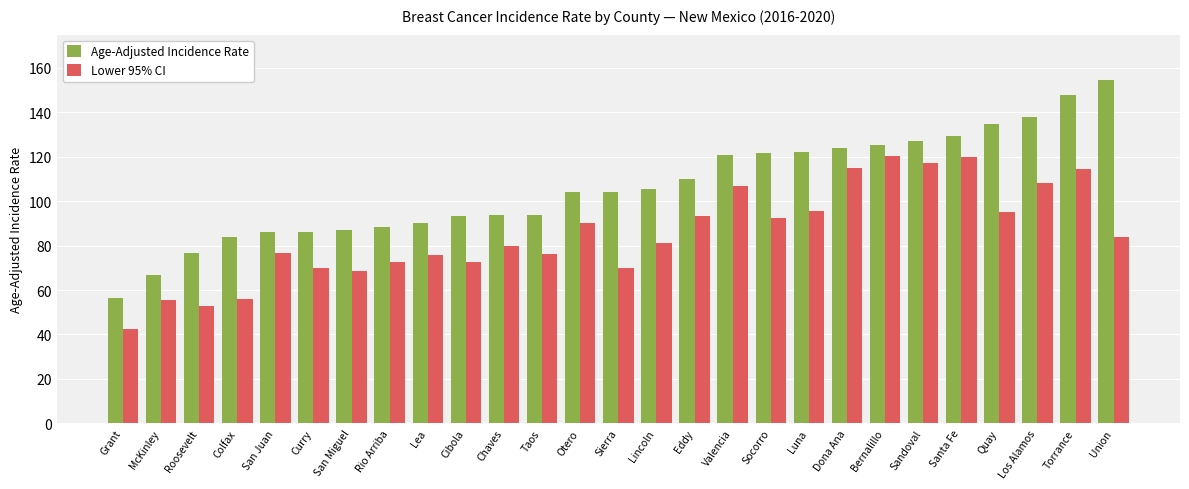

At which label does Lower 95% CI first exceed 81?

Otero